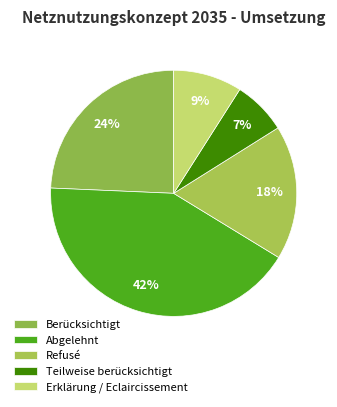

Is there a majority slice in this chart?

No